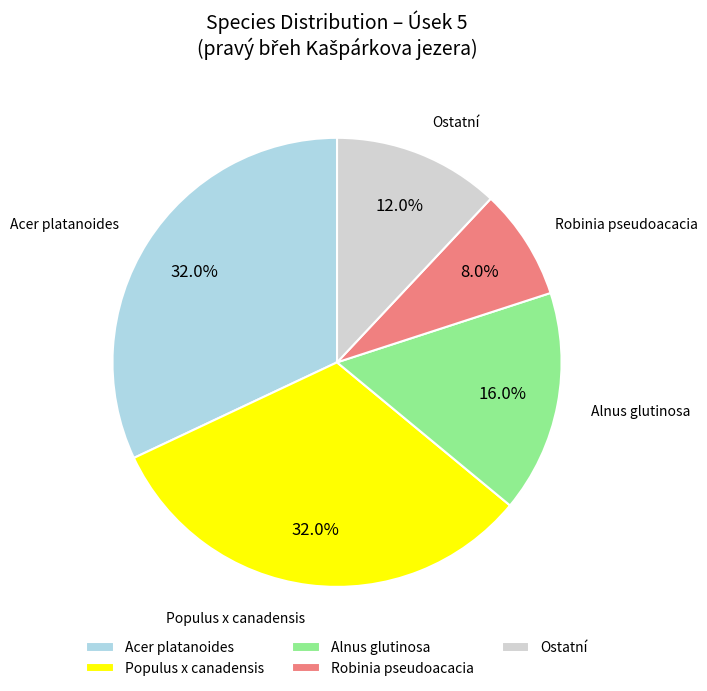

Does Ostatní account for over 50% of the chart?

No